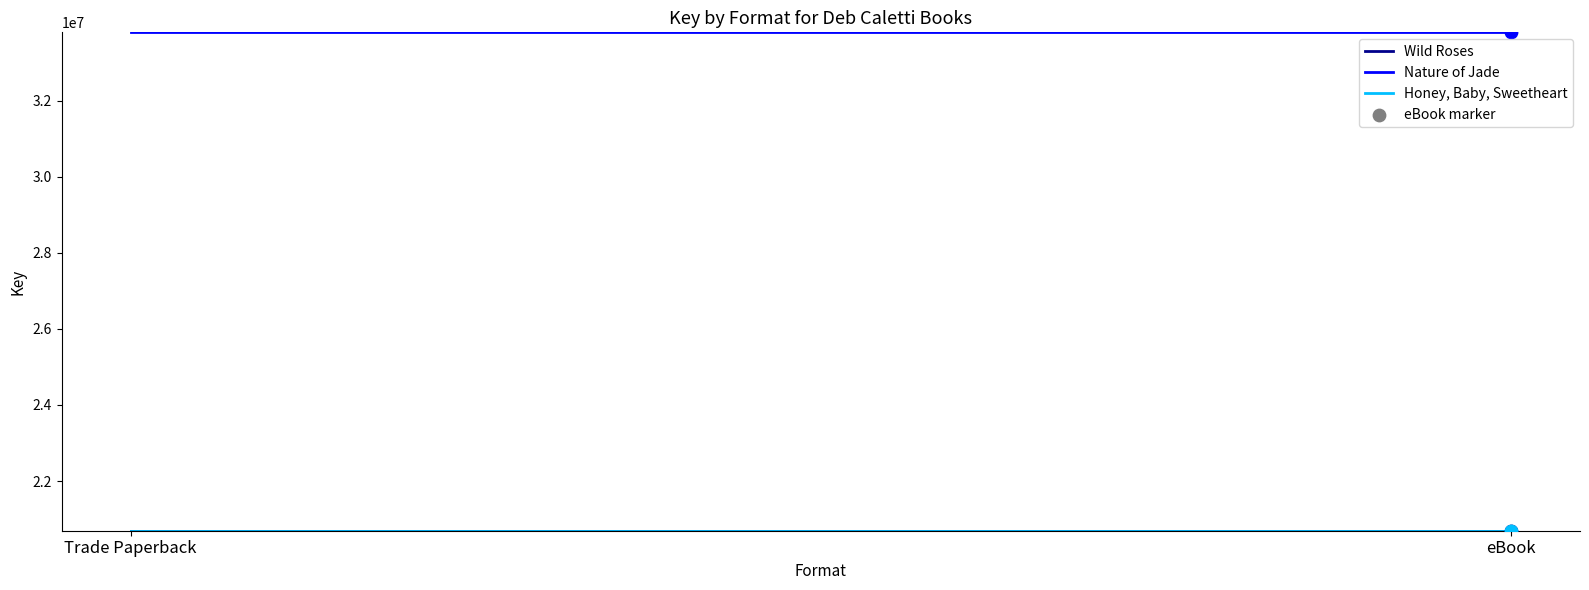

What is the total value across all series at Trade Paperback?

75188430